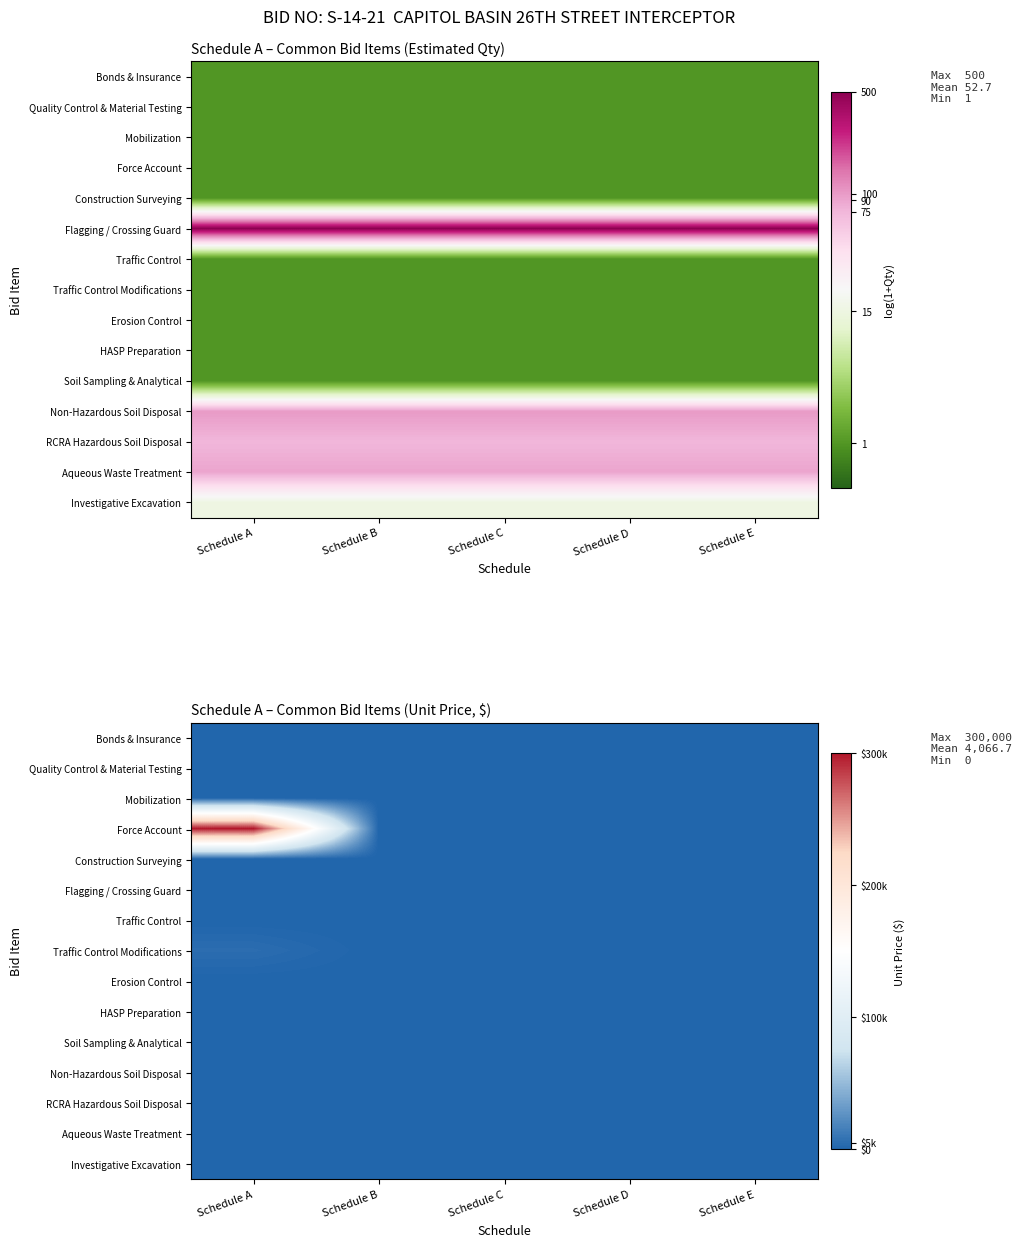

What is the spread (max minus min) of values at Schedule A?

300000